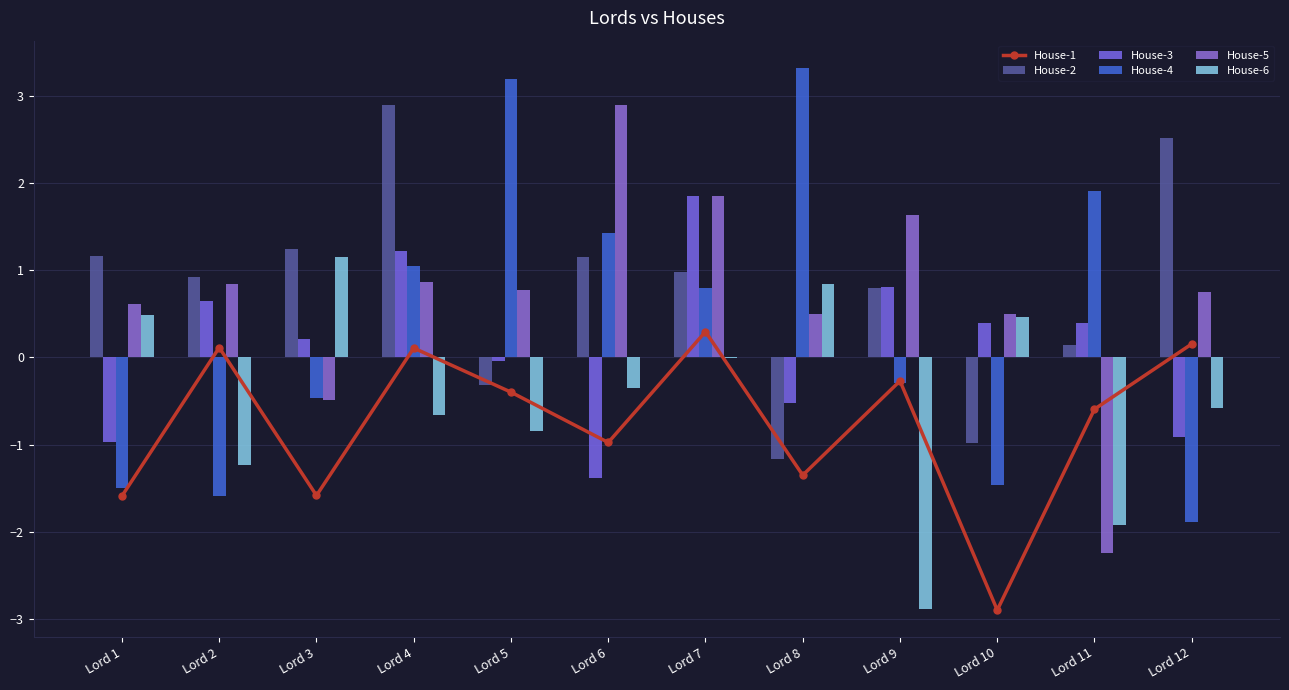

Reading right to left, extract all data points from this chart.

House-1: Lord 12=0.2	Lord 11=-0.6	Lord 10=-2.9	Lord 9=-0.3	Lord 8=-1.3	Lord 7=0.3	Lord 6=-1.0	Lord 5=-0.4	Lord 4=0.1	Lord 3=-1.6	Lord 2=0.1	Lord 1=-1.6
House-2: Lord 12=2.5	Lord 11=0.1	Lord 10=-1.0	Lord 9=0.8	Lord 8=-1.2	Lord 7=1.0	Lord 6=1.2	Lord 5=-0.3	Lord 4=2.9	Lord 3=1.2	Lord 2=0.9	Lord 1=1.2
House-3: Lord 12=-0.9	Lord 11=0.4	Lord 10=0.4	Lord 9=0.8	Lord 8=-0.5	Lord 7=1.8	Lord 6=-1.4	Lord 5=-0.0	Lord 4=1.2	Lord 3=0.2	Lord 2=0.6	Lord 1=-1.0
House-4: Lord 12=-1.9	Lord 11=1.9	Lord 10=-1.5	Lord 9=-0.3	Lord 8=3.3	Lord 7=0.8	Lord 6=1.4	Lord 5=3.2	Lord 4=1.0	Lord 3=-0.5	Lord 2=-1.6	Lord 1=-1.5
House-5: Lord 12=0.8	Lord 11=-2.2	Lord 10=0.5	Lord 9=1.6	Lord 8=0.5	Lord 7=1.9	Lord 6=2.9	Lord 5=0.8	Lord 4=0.9	Lord 3=-0.5	Lord 2=0.8	Lord 1=0.6
House-6: Lord 12=-0.6	Lord 11=-1.9	Lord 10=0.5	Lord 9=-2.9	Lord 8=0.8	Lord 7=-0.0	Lord 6=-0.4	Lord 5=-0.8	Lord 4=-0.7	Lord 3=1.2	Lord 2=-1.2	Lord 1=0.5